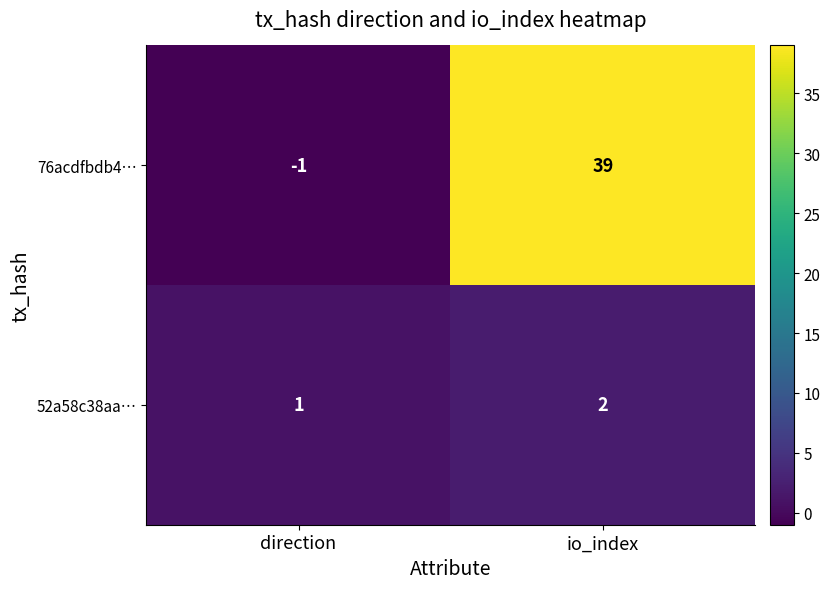

Between direction and io_index, which series saw the biggest shift?

76acdfbdb4…